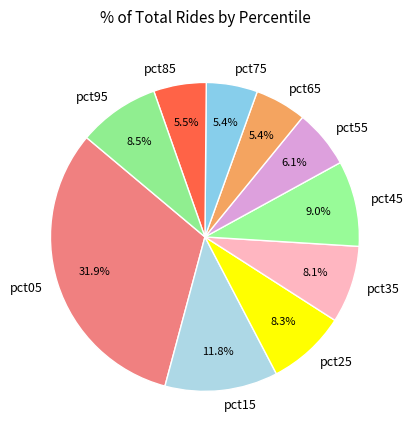

Does pct65 account for over 50% of the chart?

No